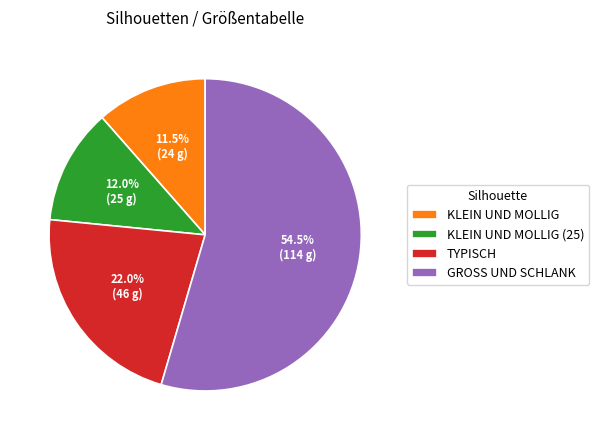

To the nearest percent, what is the average slice percentage?

25%